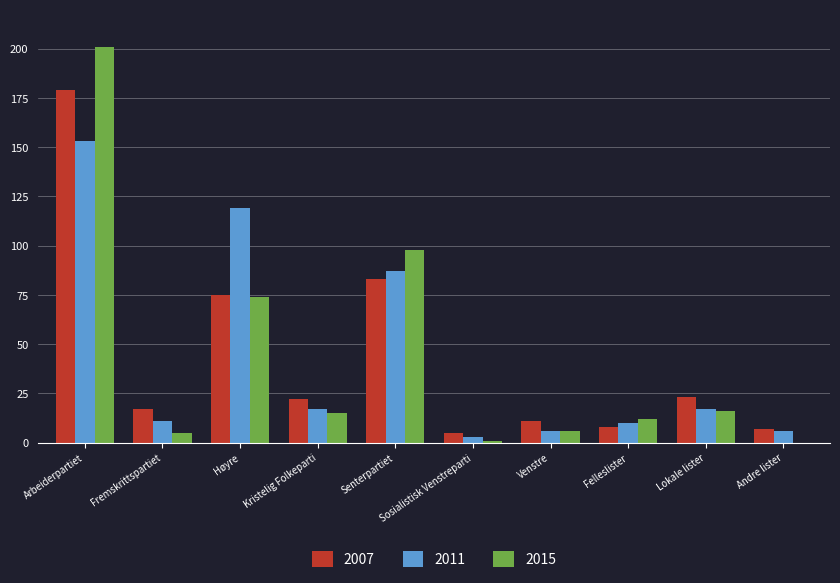

Between Arbeiderpartiet and Høyre, which series saw the biggest shift?

2015